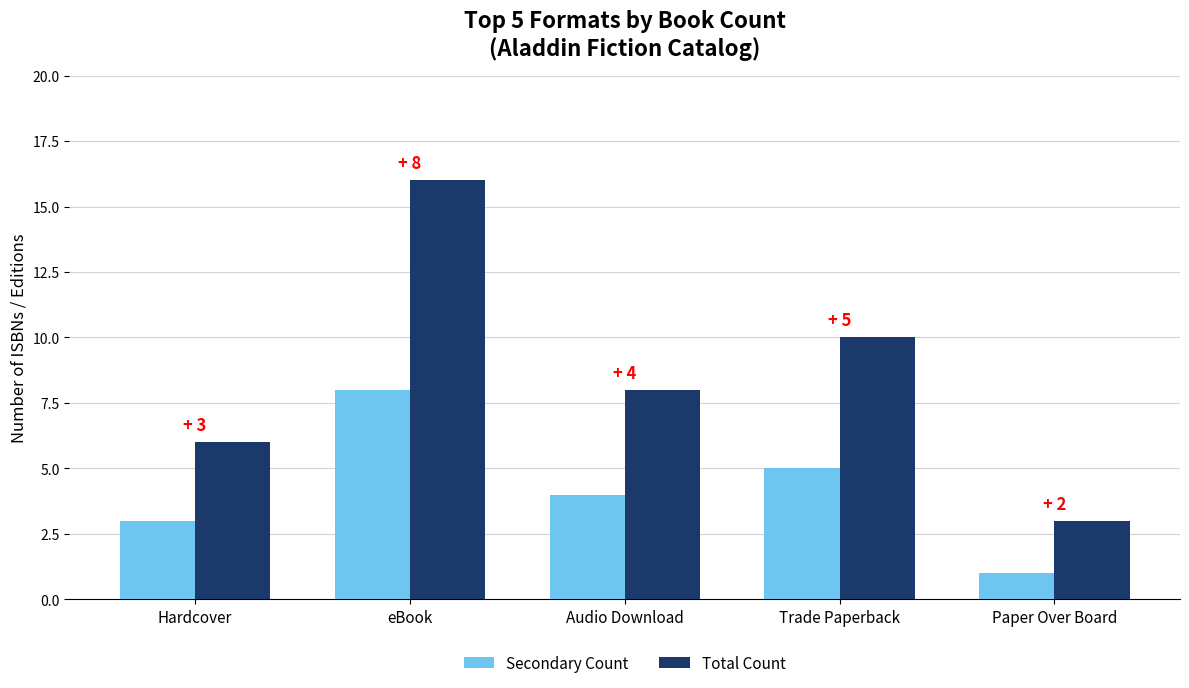

What is the difference between the second highest and second lowest values in the Total Count series?

4